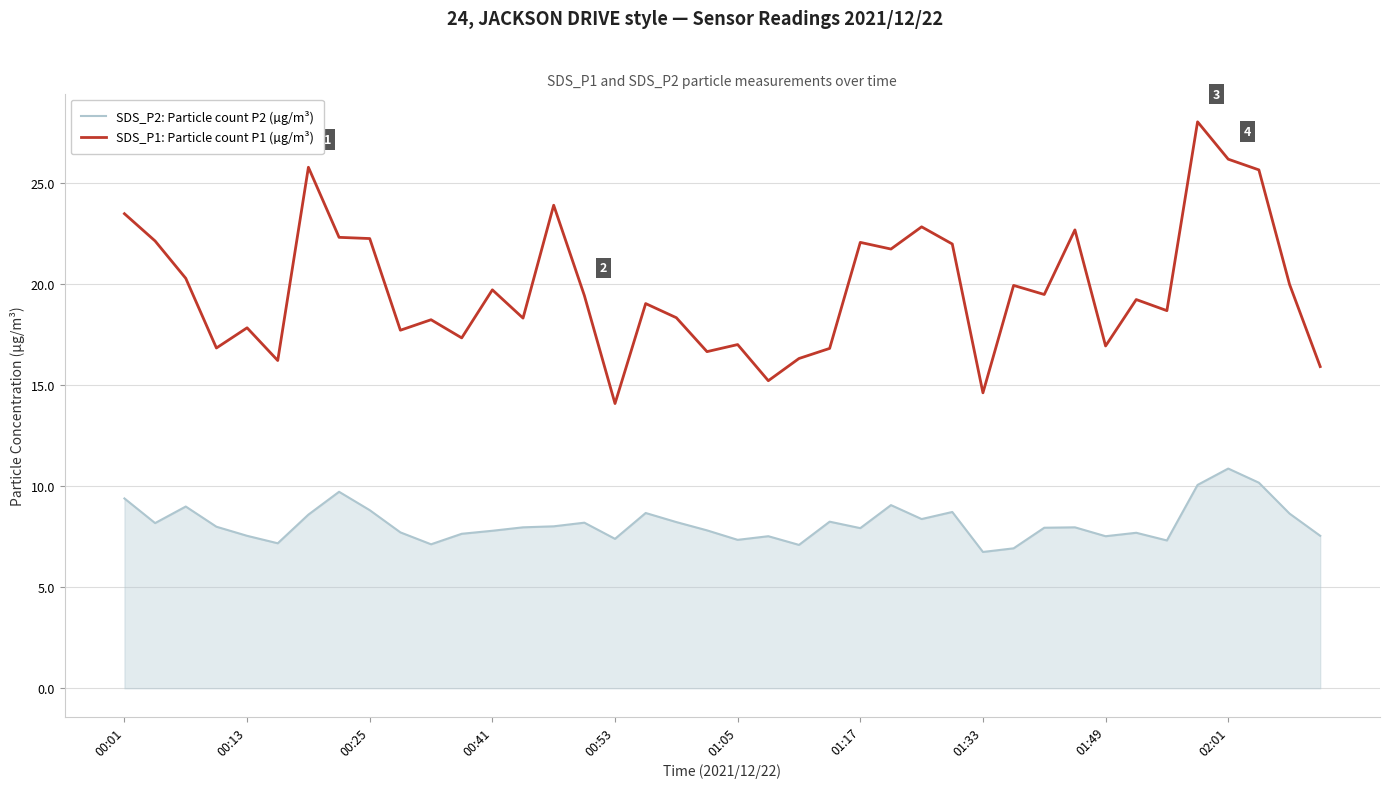

Which series has the largest total across all categories?

SDS_P1: Particle count P1 (µg/m³)